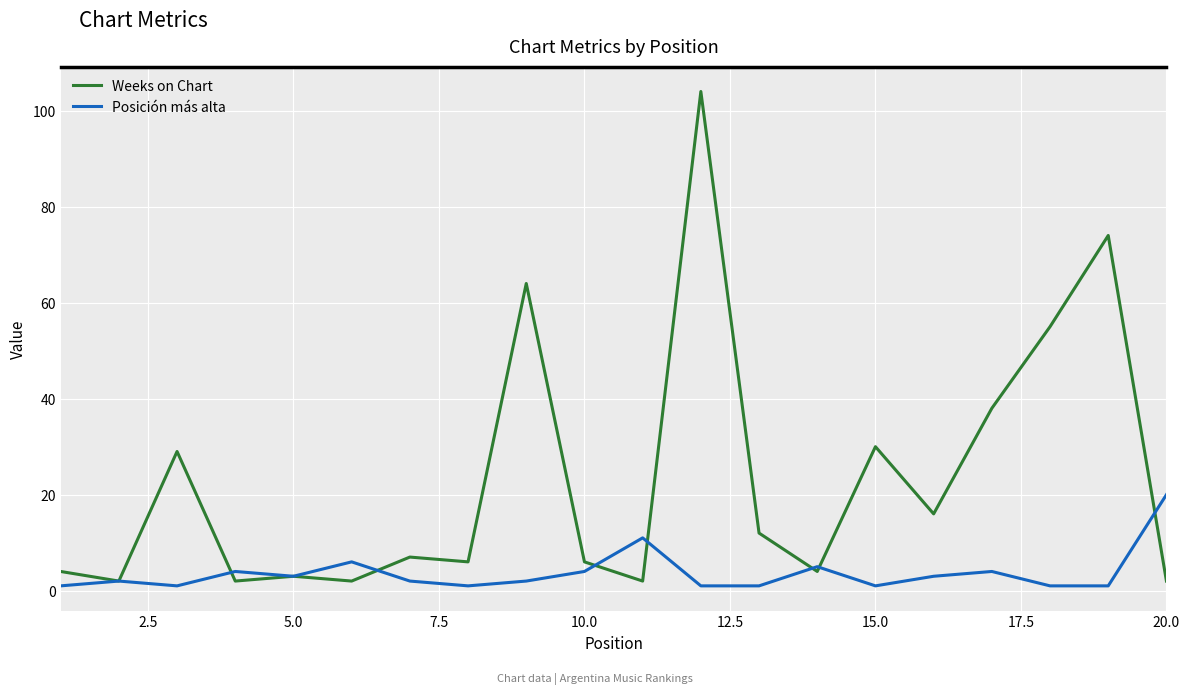

Rank the series by their average value, from highest to lowest.

Weeks on Chart, Posición más alta